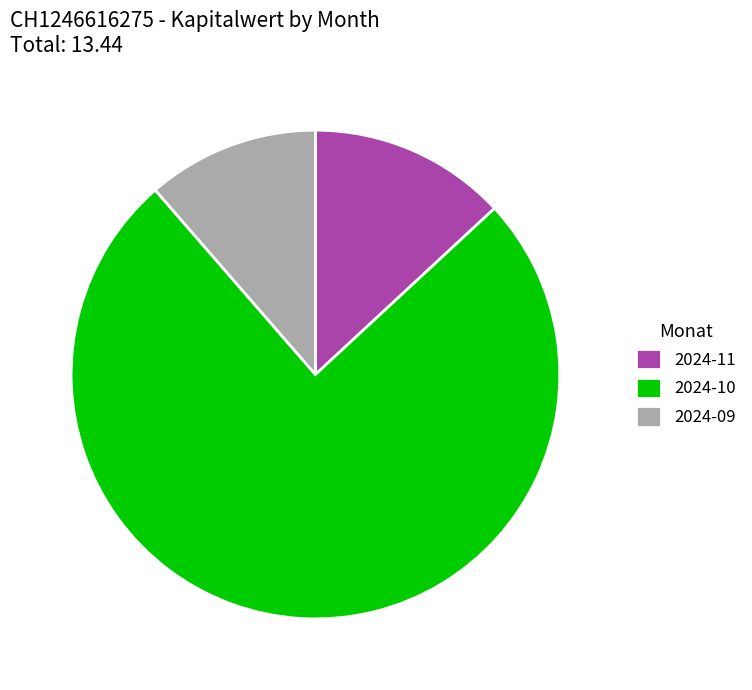

True or false: 2024-11 accounts for 13% of the total.

True